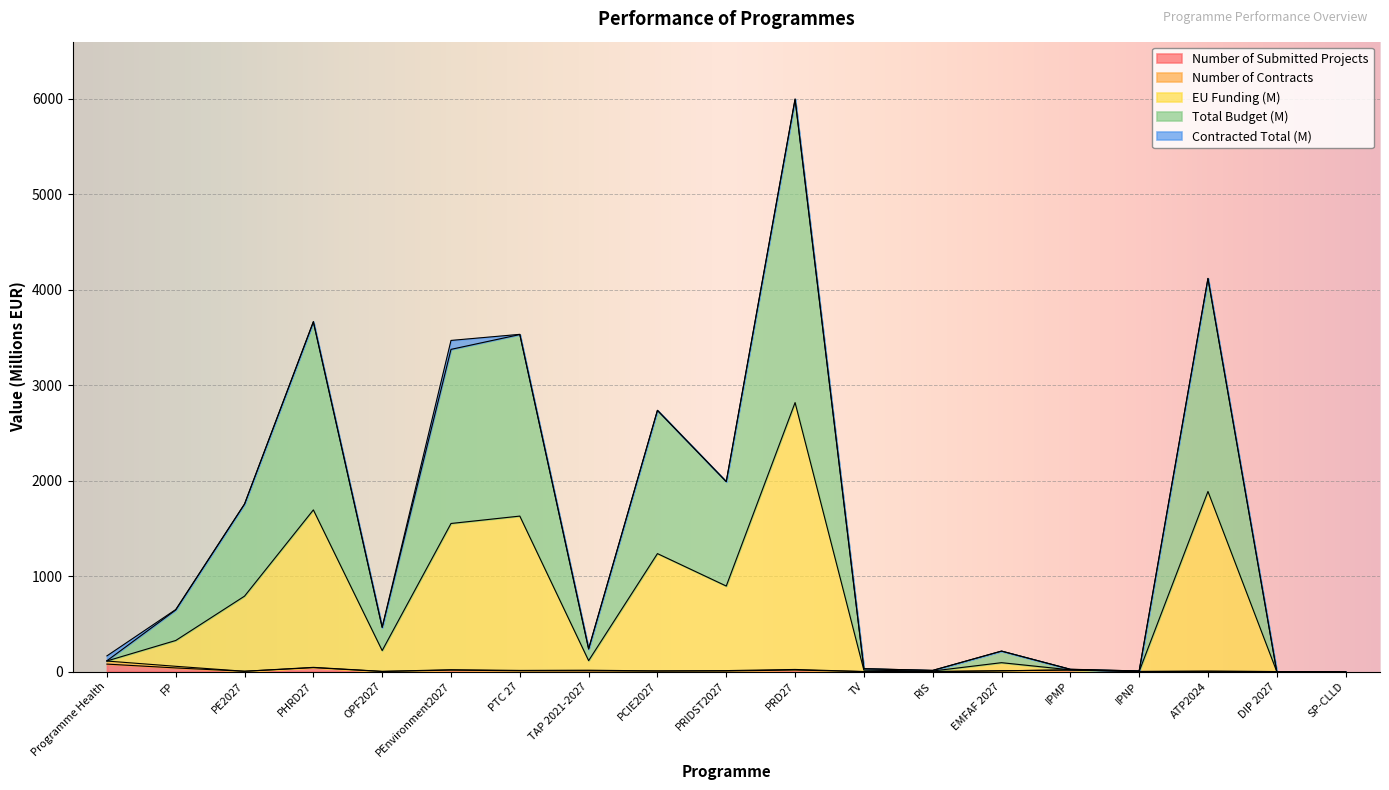

True or false: Number of Submitted Projects has a value of 3.0 at ATP2024.

True